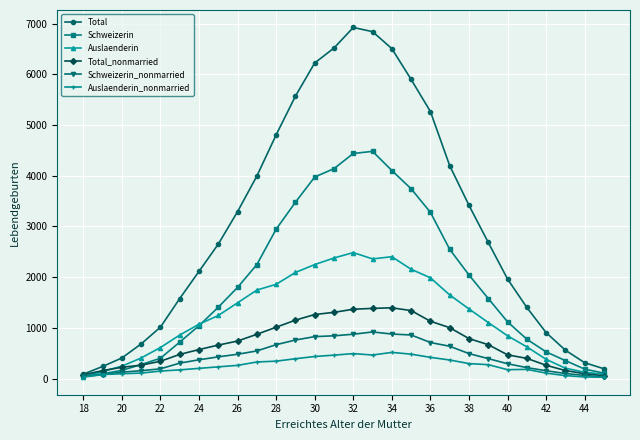

List the series in order of their peak value, lowest first.

Auslaenderin_nonmarried, Schweizerin_nonmarried, Total_nonmarried, Auslaenderin, Schweizerin, Total